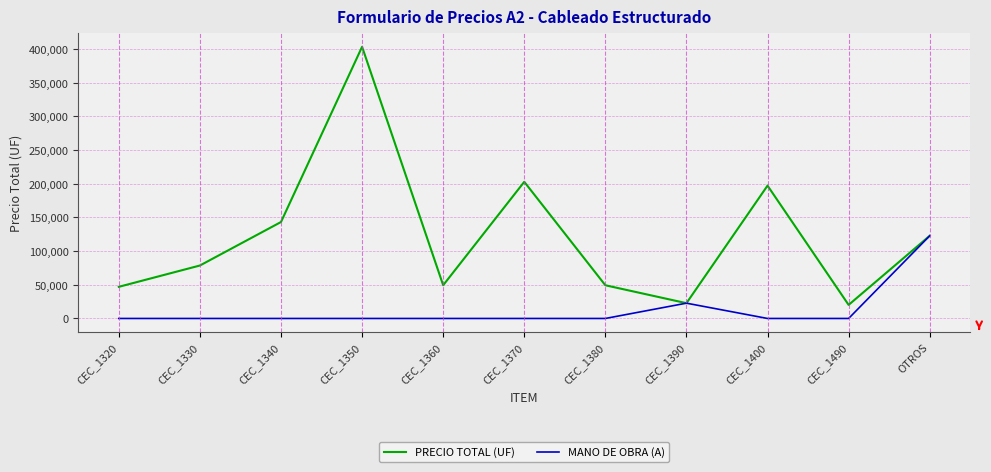

Does the chart have visible grid lines?

Yes